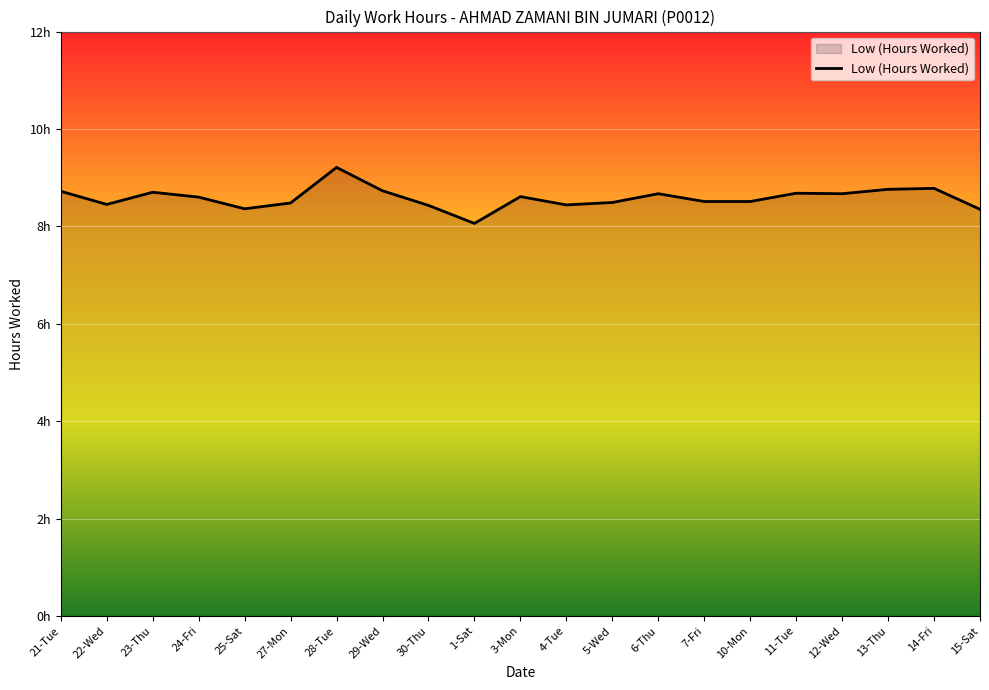

Reading left to right, transcribe all the data shown in this chart.

8.7	8.4	8.7	8.6	8.4	8.5	9.2	8.7	8.4	8.1	8.6	8.4	8.5	8.7	8.5	8.5	8.7	8.7	8.8	8.8	8.3